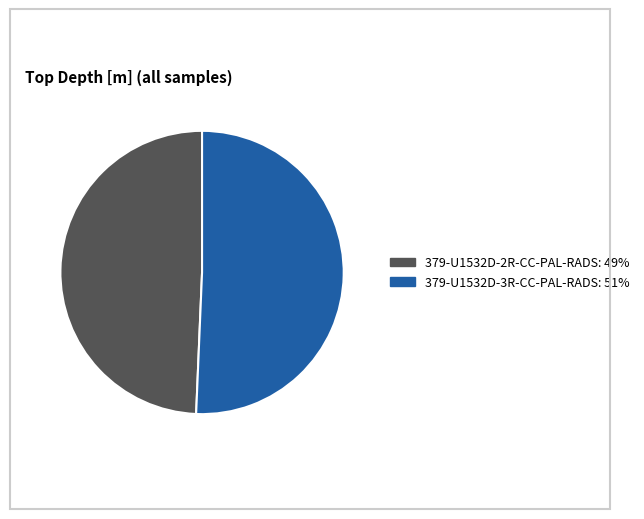

Combined, do 379-U1532D-3R-CC-PAL-RADS and 379-U1532D-2R-CC-PAL-RADS account for over 50%?

Yes